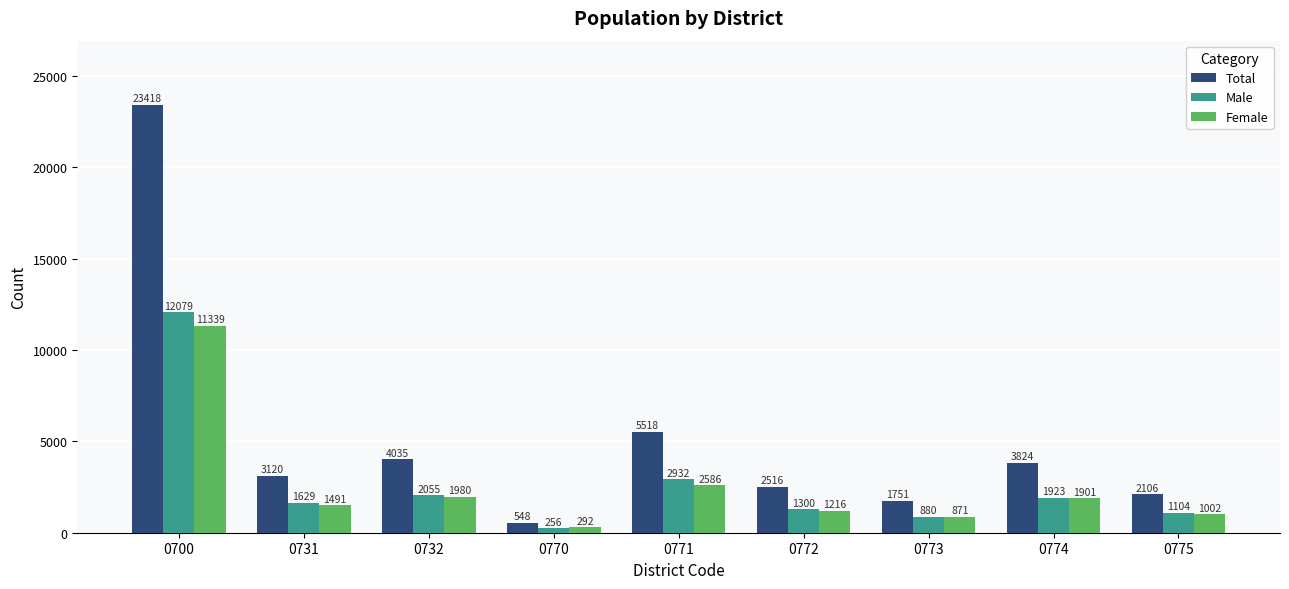

What is the total value across all series at 0775?

4212